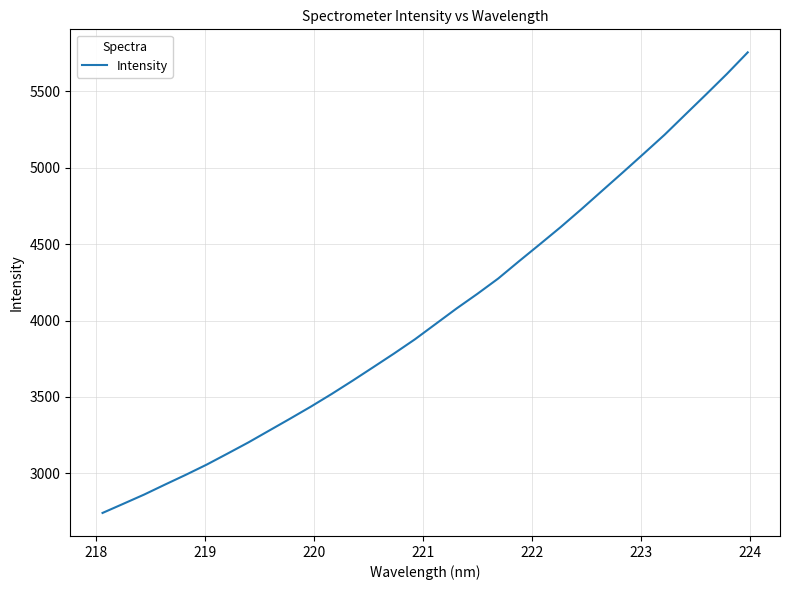

What is the smallest value displayed?

2740.9